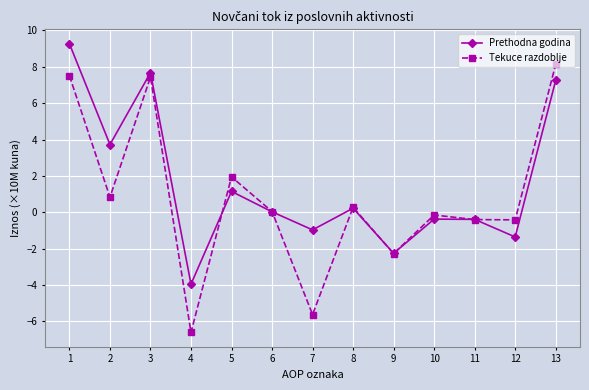

What is the difference between the maximum and minimum values in the Tekuce razdoblje series?

14.7